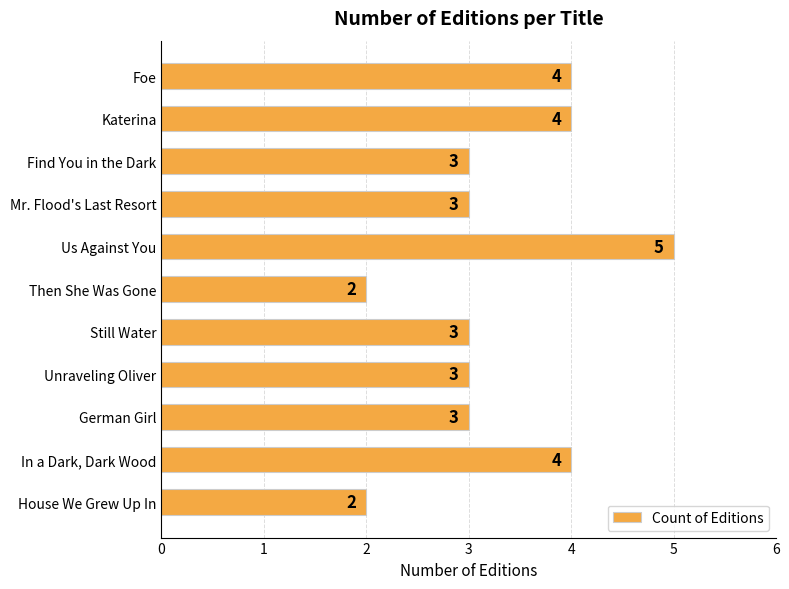

What is the average value?

3